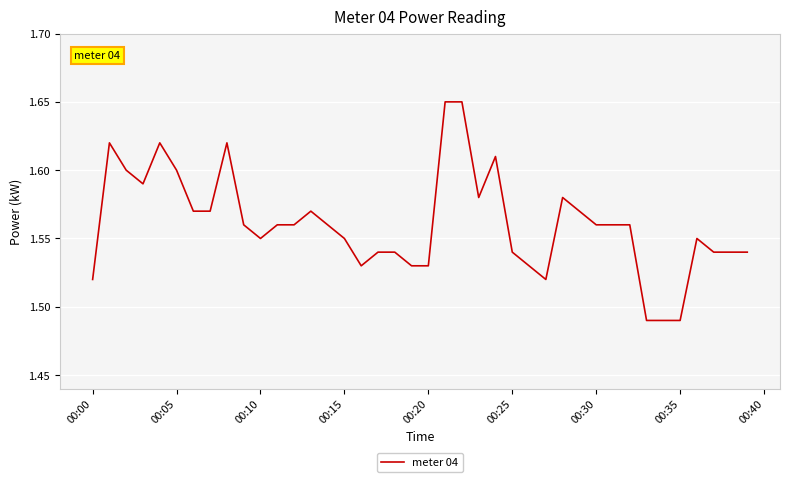

Does the chart display data point markers on the line(s)?

No